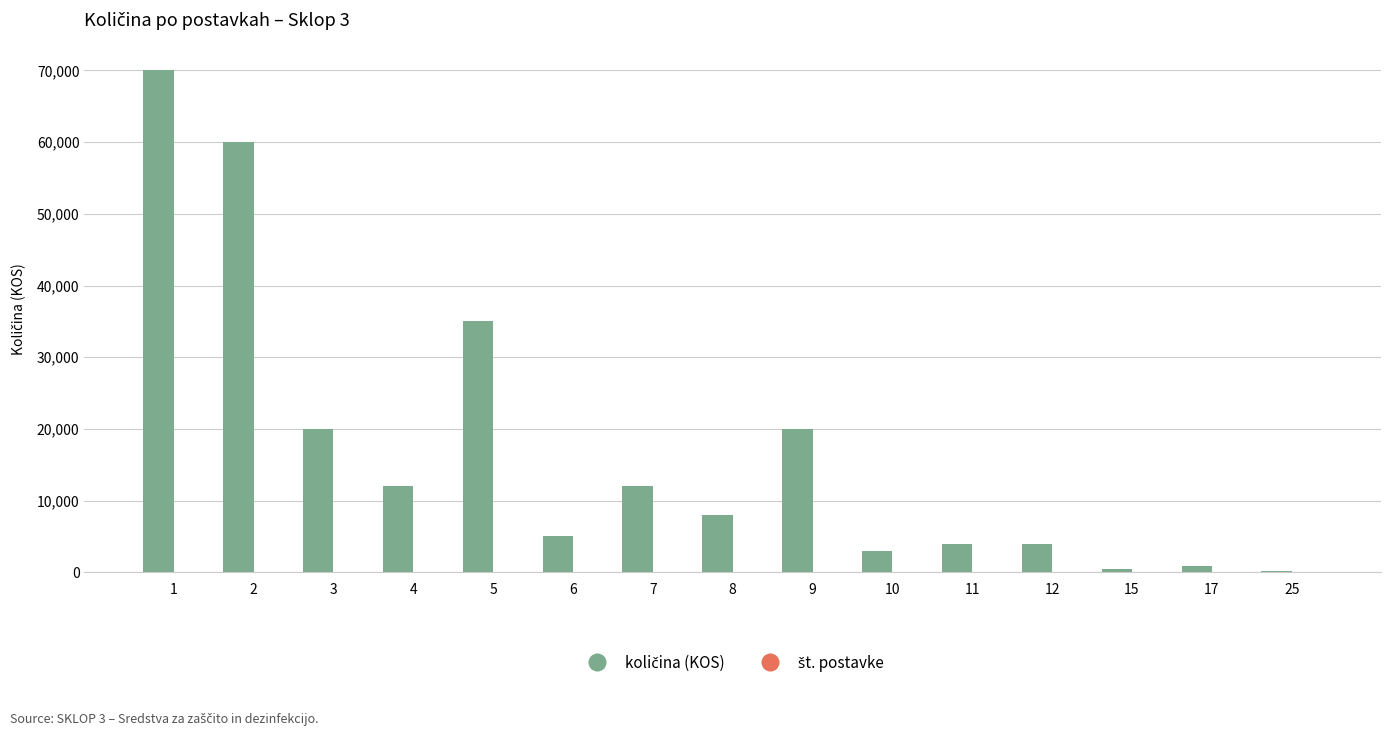

Reading left to right, what are all the values shown in this chart?

količina (KOS): 1=70000	2=60000	3=20000	4=12000	5=35000	6=5000	7=12000	8=8000	9=20000	10=3000	11=4000	12=4000	15=400	17=900	25=120
št. postavke: 1=1	2=2	3=3	4=4	5=5	6=6	7=7	8=8	9=9	10=10	11=11	12=12	15=15	17=17	25=25